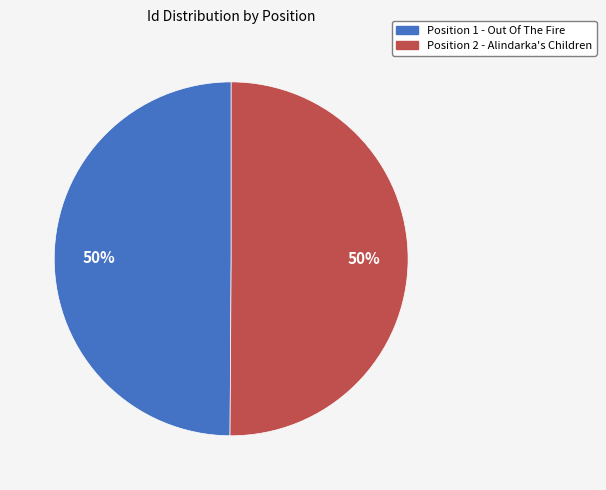

To the nearest percent, what is the average slice percentage?

50%